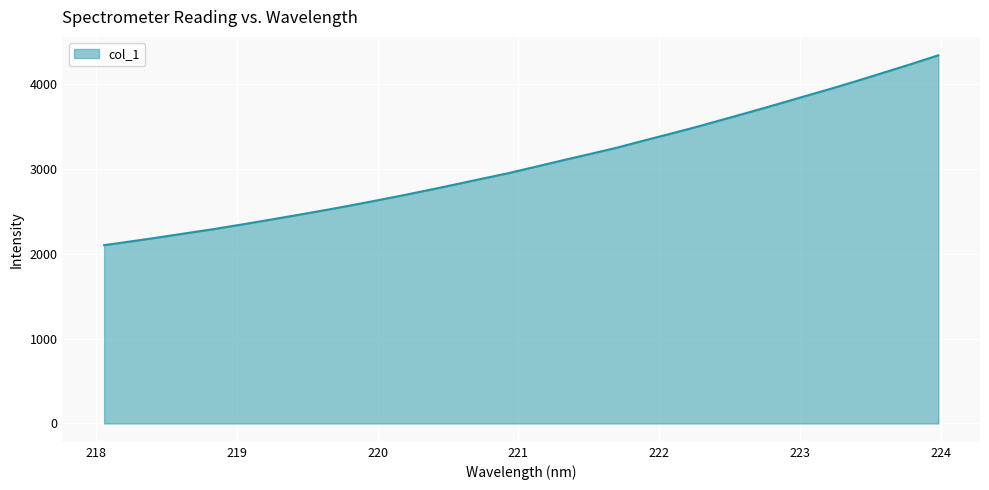

Reading left to right, list all the values displayed in this chart.

2100.5	2145.3	2190.9	2239.2	2286.7	2338.4	2391.5	2446.4	2501.7	2559.6	2620.0	2682.0	2746.6	2813.5	2881.4	2948.2	3022.8	3098.2	3171.6	3245.6	3329.2	3410.4	3493.5	3581.7	3670.0	3760.5	3852.8	3943.5	4038.7	4137.1	4235.6	4337.9